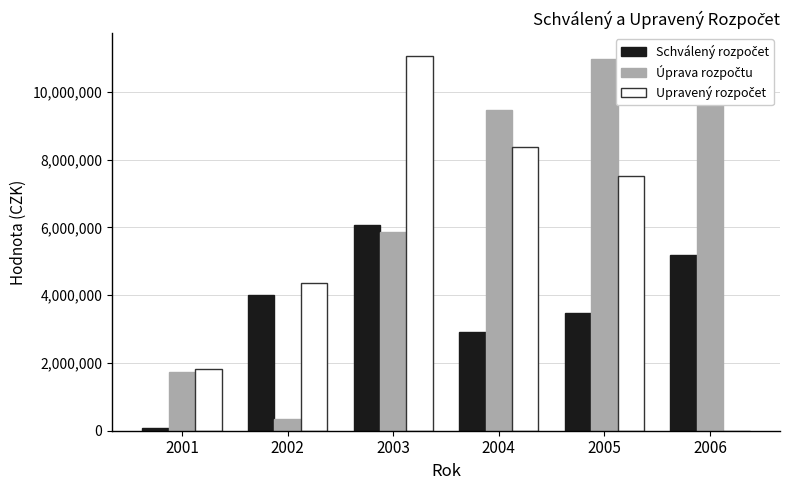

Which series has the largest range (max minus min)?

Upravený rozpočet